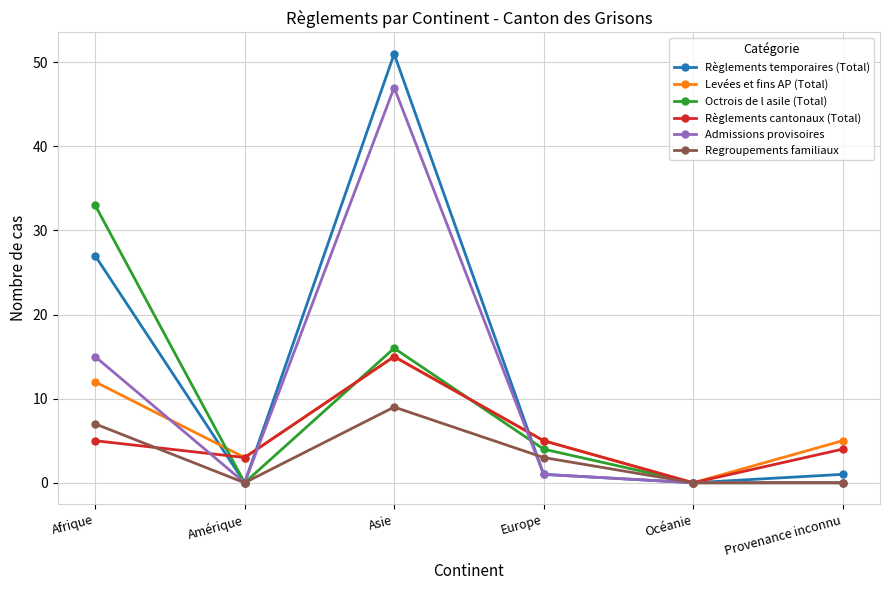

How many categories are shown in the chart?

6